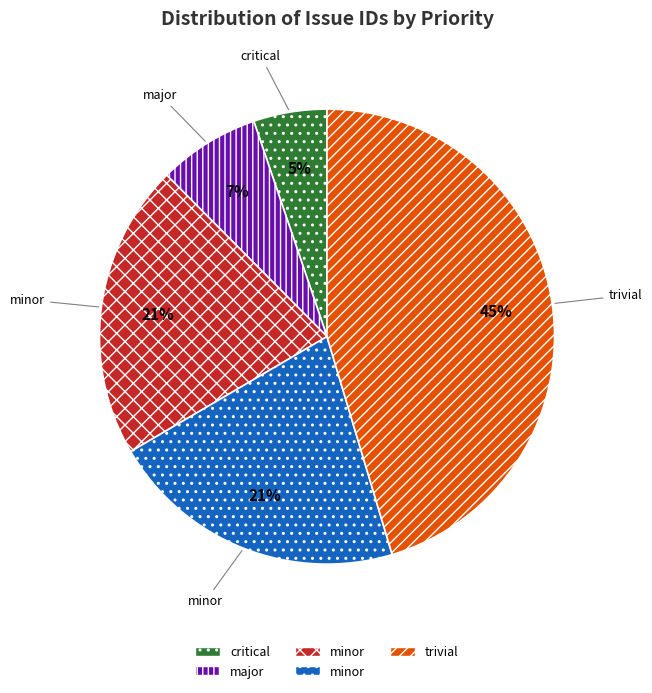

Is there a majority slice in this chart?

No